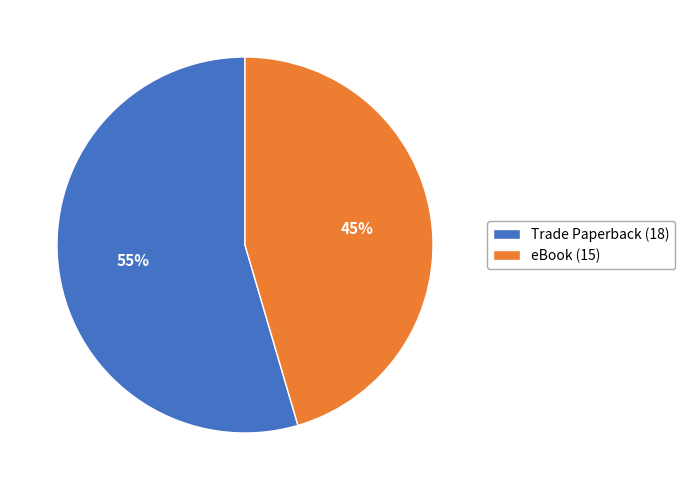

The Trade Paperback slice represents 55% of the pie. True or false?

True